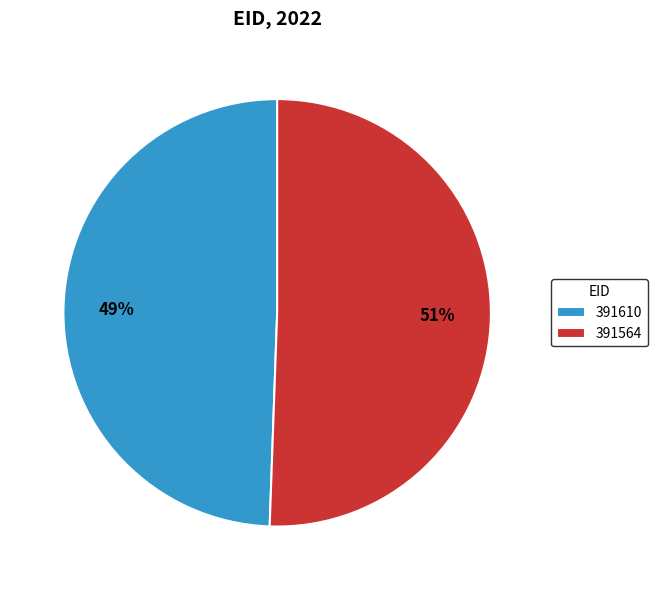

Does 391564 account for over 50% of the chart?

Yes